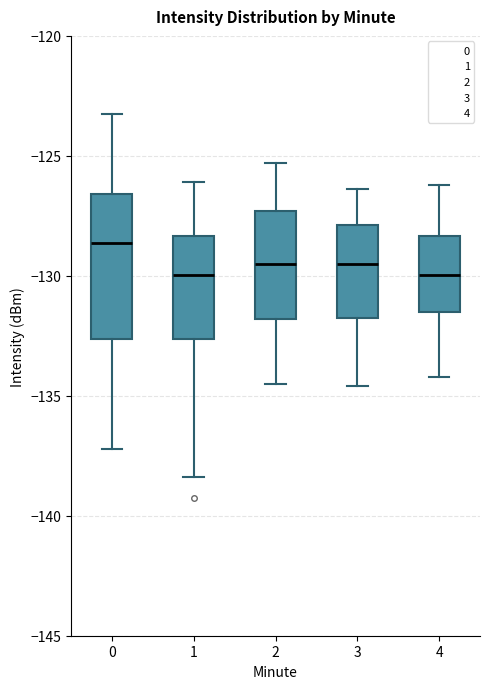

Reading left to right, read every box against the y-axis: the position of its median line, the range the box covers, and the ends of its whiskers. The values are not printed on the chart, so give them approximately, as read against the axis.

0: median -128.5, box -132.5 to -126.5, whiskers -137.0 to -123.5
1: median -130.0, box -132.5 to -128.5, whiskers -138.5 to -126.0
2: median -129.5, box -132.0 to -127.5, whiskers -134.5 to -125.5
3: median -129.5, box -132.0 to -128.0, whiskers -134.5 to -126.5
4: median -130.0, box -131.5 to -128.5, whiskers -134.0 to -126.0